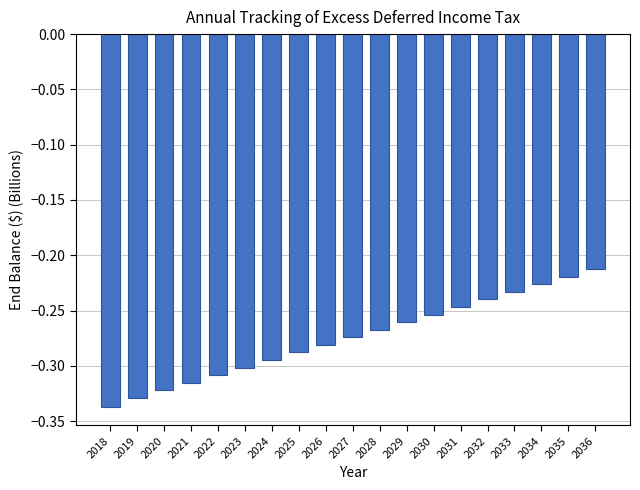

The chart shows a value of -0.4 at 2027. True or false?

False